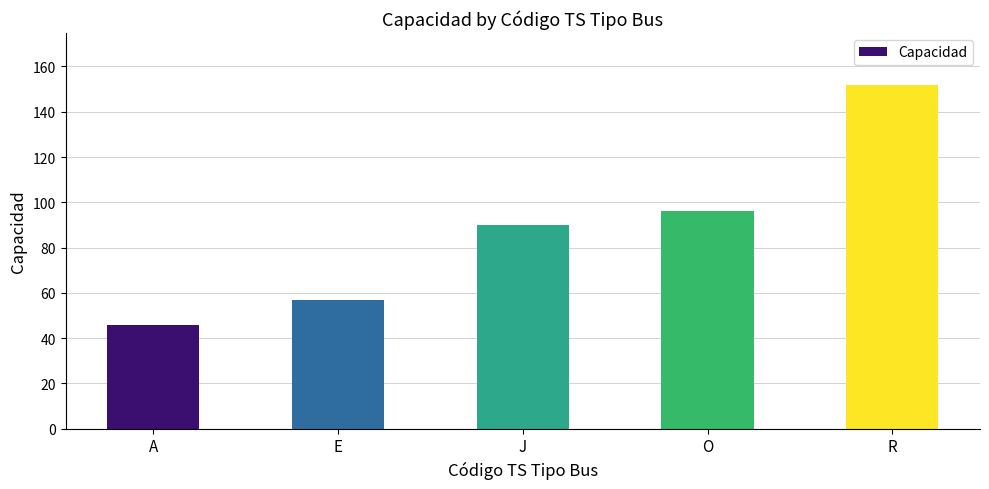

Does the chart contain stacked bars?

No